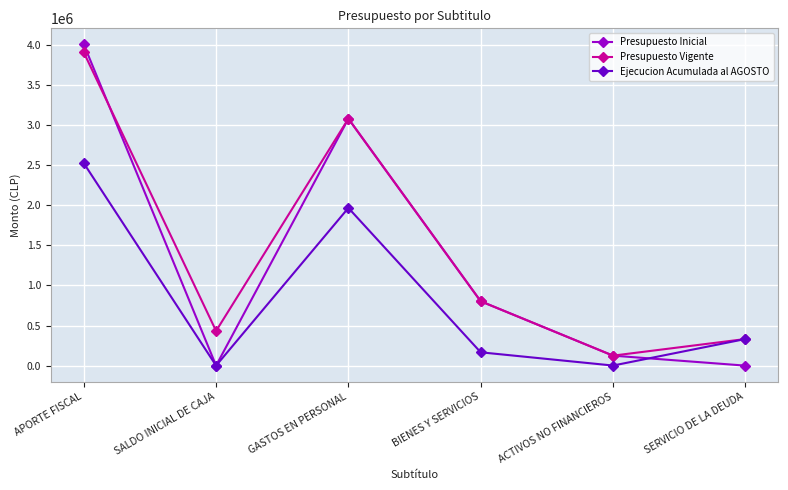

What are all the series names shown in the legend?

Presupuesto Inicial, Presupuesto Vigente, Ejecucion Acumulada al AGOSTO